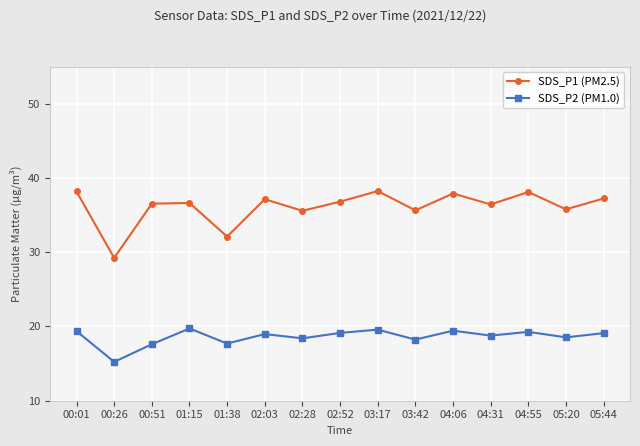

What is the spread (max minus min) of values at 03:17?

18.7